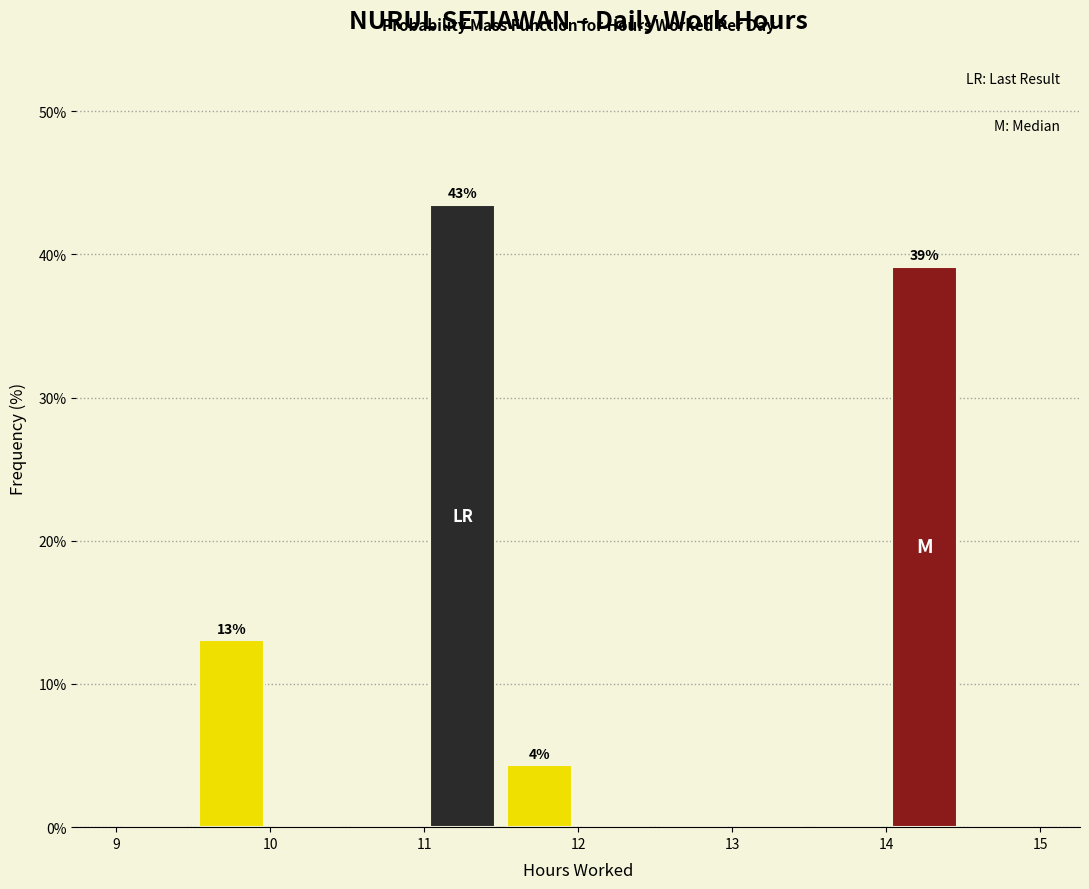

Over which range of the x-axis is the bar tallest?

11.0 to 11.5